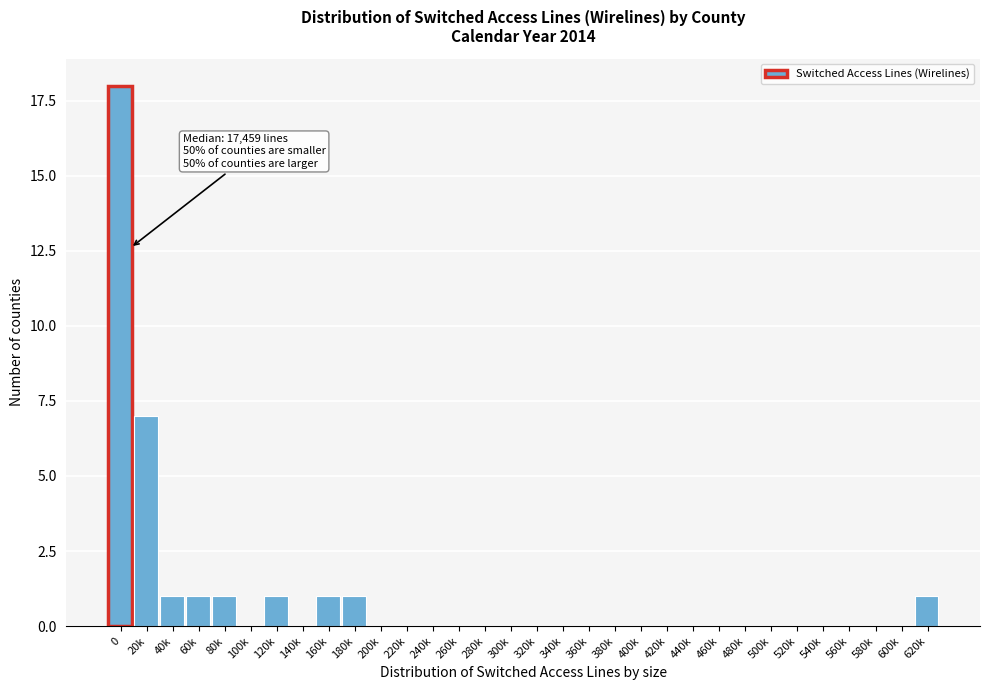

What is the sum of all values?

32